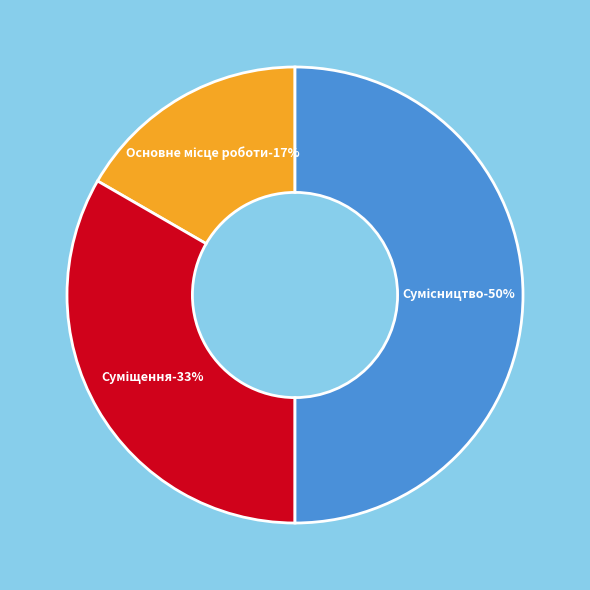

Does Основне місце роботи account for over 50% of the chart?

No